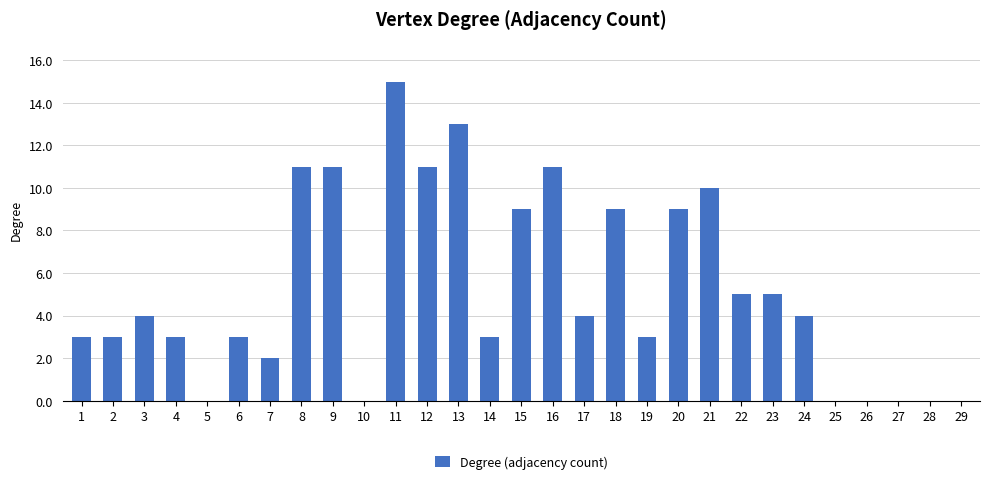

What is the maximum value shown in the chart?

15